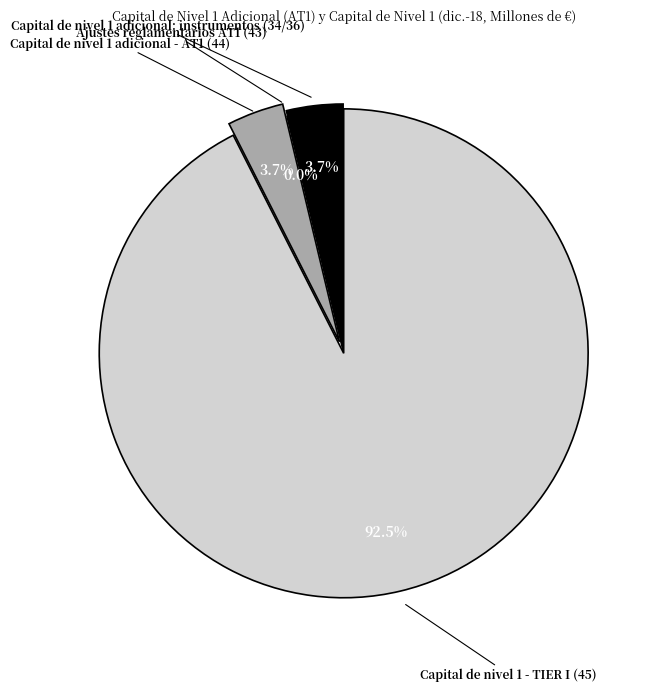

Approximately how many times larger is the value at Capital de nivel 1 - TIER I (45) compared to Capital de nivel 1 adicional - AT1 (44)?

24.8